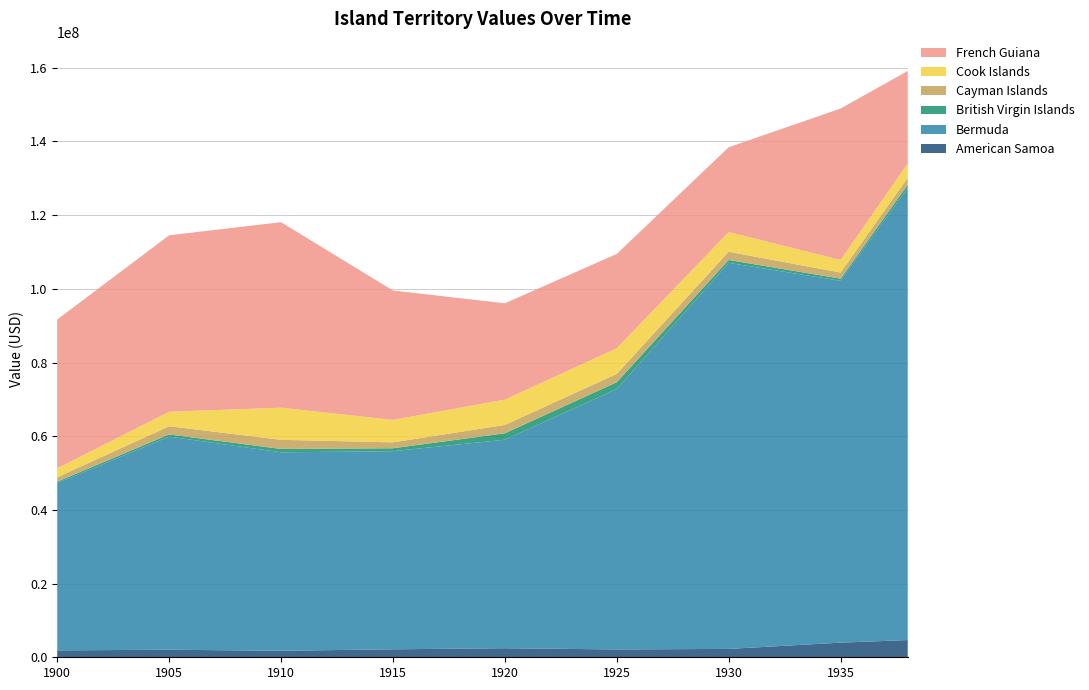

Reading left to right, what are all the values shown in this chart?

American Samoa: 1900=1871275.3	1905=2050757.9	1910=1768441.4	1915=2165215.1	1920=2460013.0	1925=2125533.7	1930=2272313.7	1935=3970060.1	1938=4679497.6
Bermuda: 1900=45400364.5	1905=57832957.5	1910=53863300.7	1915=53774286.0	1920=56585936.3	1925=70678132.4	1930=104783062.5	1935=98213256.2	1938=122648962.2
British Virgin Islands: 1900=387543.2	1905=594072.1	1910=907333.0	1915=790046.5	1920=1734949.1	1925=1837739.5	1930=769600.4	1935=572578.6	1938=908604.4
Cayman Islands: 1900=1201418.1	1905=2221507.8	1910=2483325.7	1915=1606205.6	1920=2281814.0	1925=2276325.5	1930=2238165.3	1935=1659047.1	1938=1929779.2
Cook Islands: 1900=2422638.8	1905=3939125.1	1910=8724189.2	1915=6083861.4	1920=6866396.1	1925=6966247.9	1930=5340769.6	1935=3405459.3	1938=3860195.3
French Guiana: 1900=40384705.5	1905=47885296.3	1910=50339986.7	1915=35125906.3	1920=26146489.8	1925=25581070.0	1930=23025068.4	1935=41105232.5	1938=25096798.9